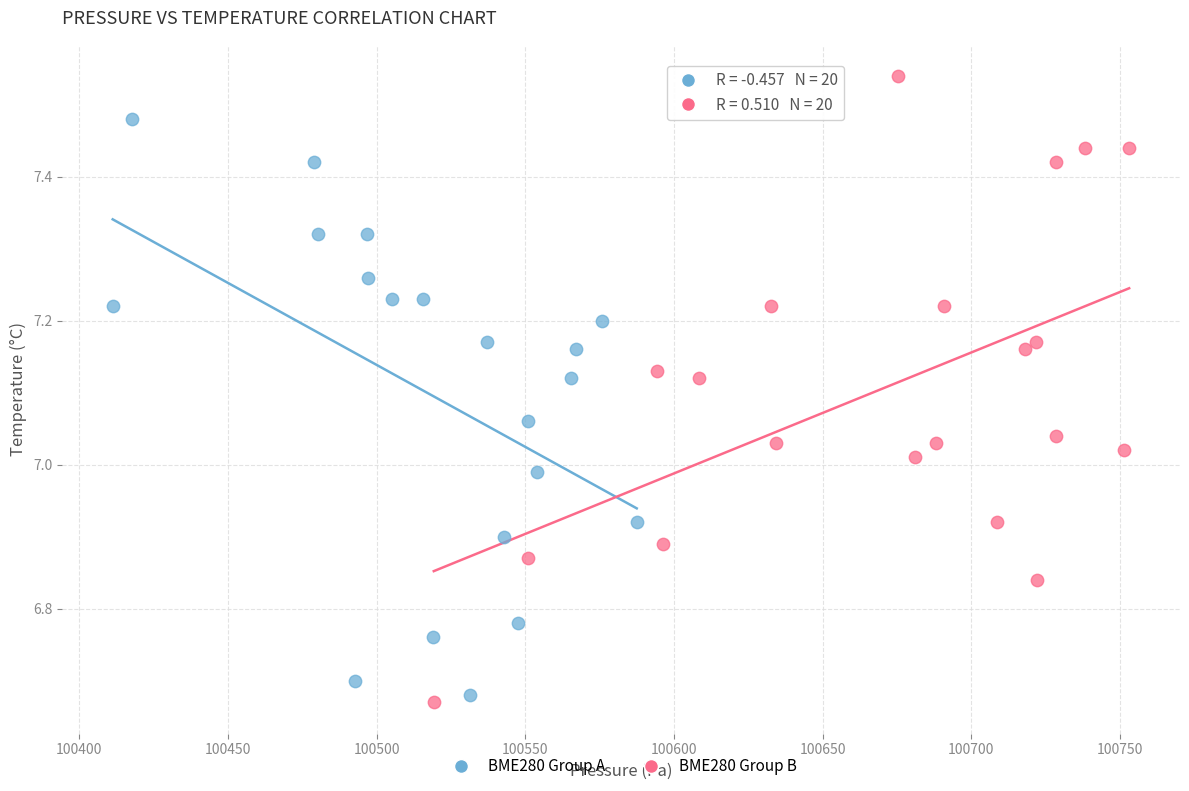

Which series reaches the maximum Y coordinate?

BME280 Group B